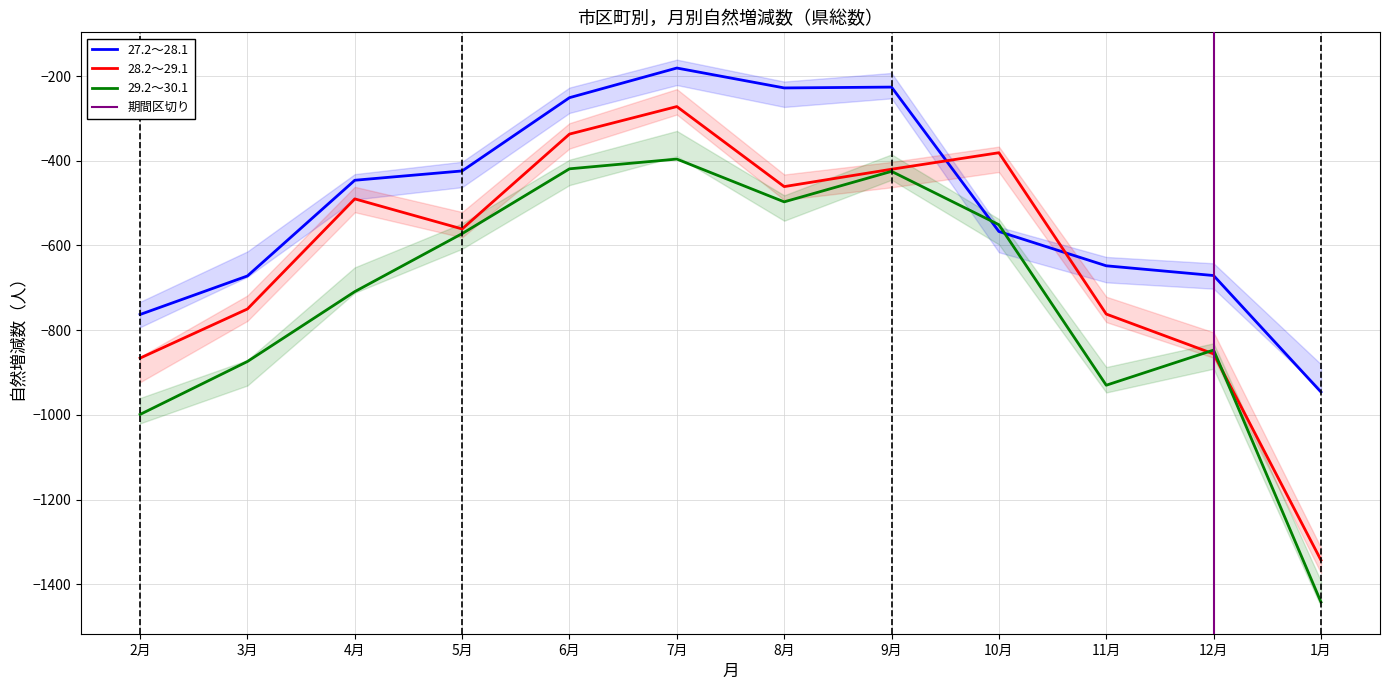

Reading left to right, list all the values displayed in this chart.

27.2～28.1: 2月=-763	3月=-672	4月=-446	5月=-424	6月=-251	7月=-181	8月=-228	9月=-226	10月=-567	11月=-648	12月=-671	1月=-946
28.2～29.1: 2月=-866	3月=-750	4月=-490	5月=-561	6月=-337	7月=-272	8月=-461	9月=-420	10月=-381	11月=-762	12月=-856	1月=-1343
29.2～30.1: 2月=-999	3月=-874	4月=-709	5月=-572	6月=-419	7月=-396	8月=-497	9月=-425	10月=-551	11月=-930	12月=-847	1月=-1442